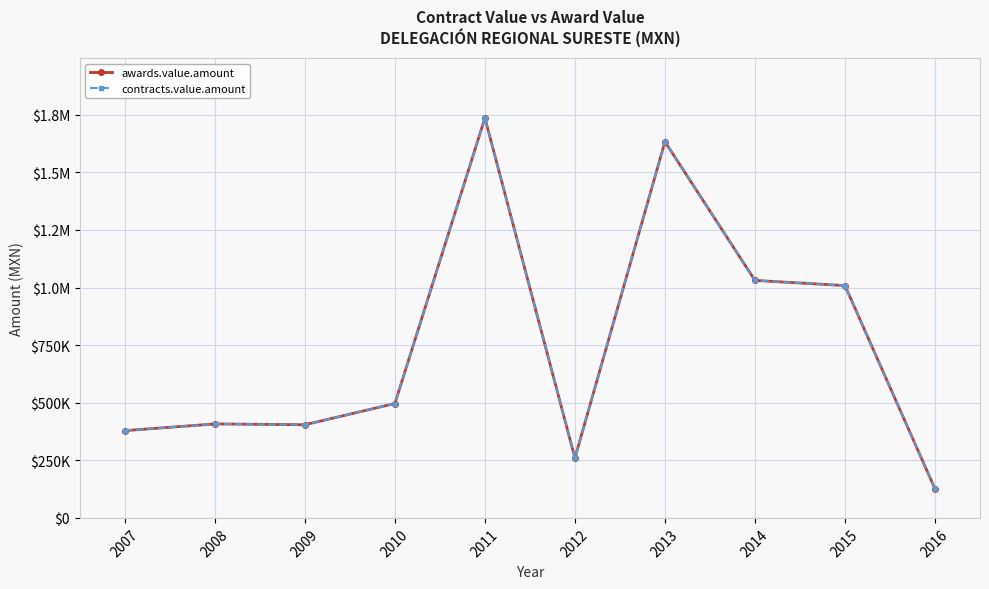

Does the chart have visible grid lines?

Yes